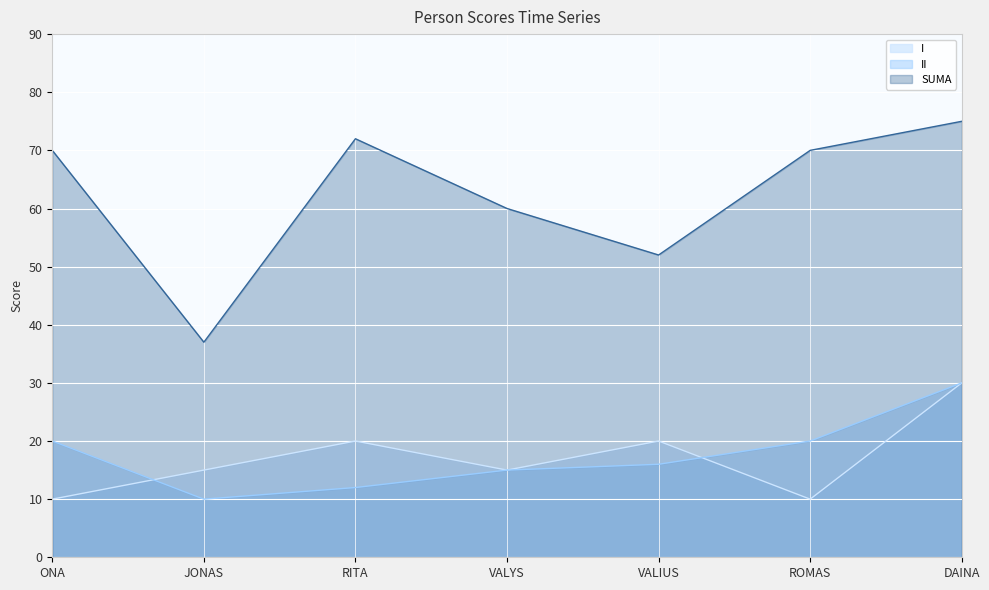

At which label is I closest to 20?

RITA